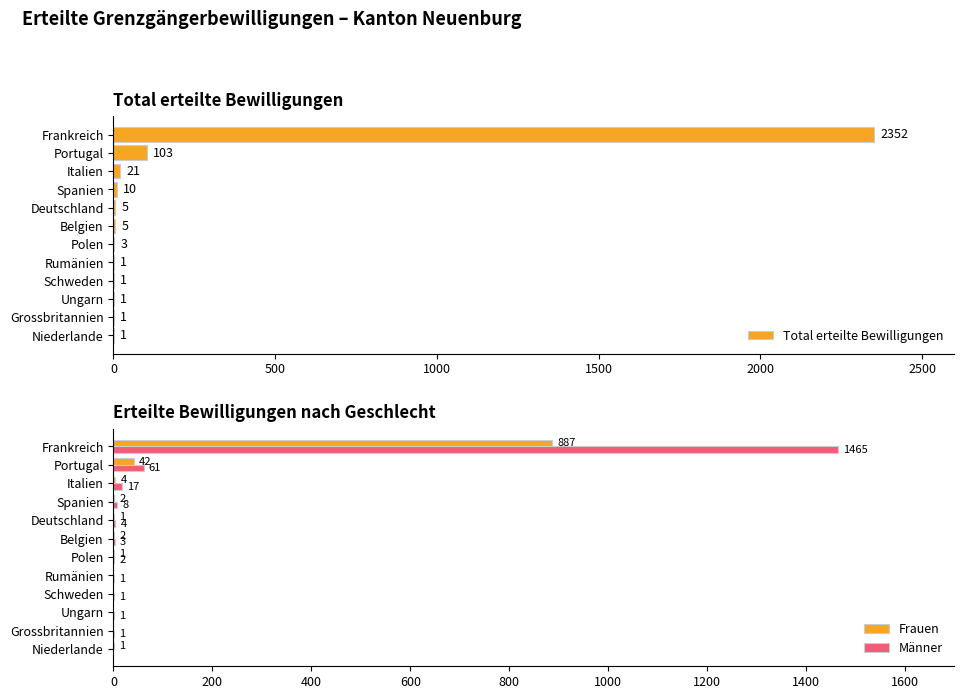

What is the difference between the Frauen values at Belgien and Ungarn?

2